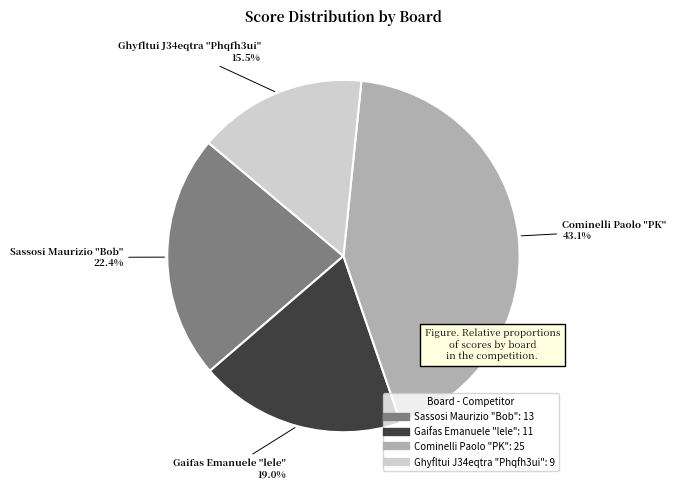

Is there any slice that represents more than half of the pie?

No